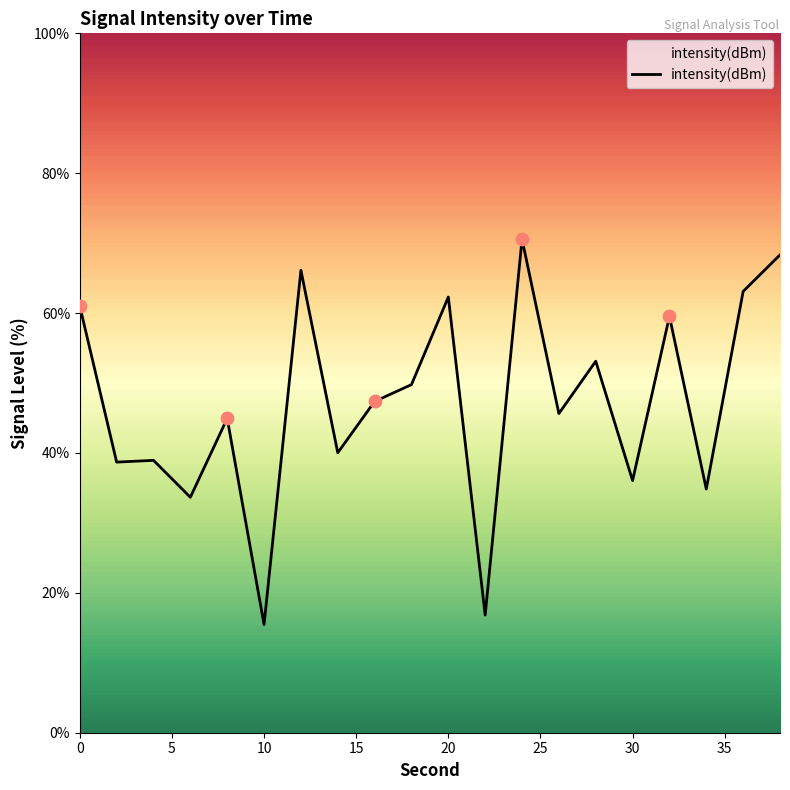

What is the minimum value shown in the chart?

15.5